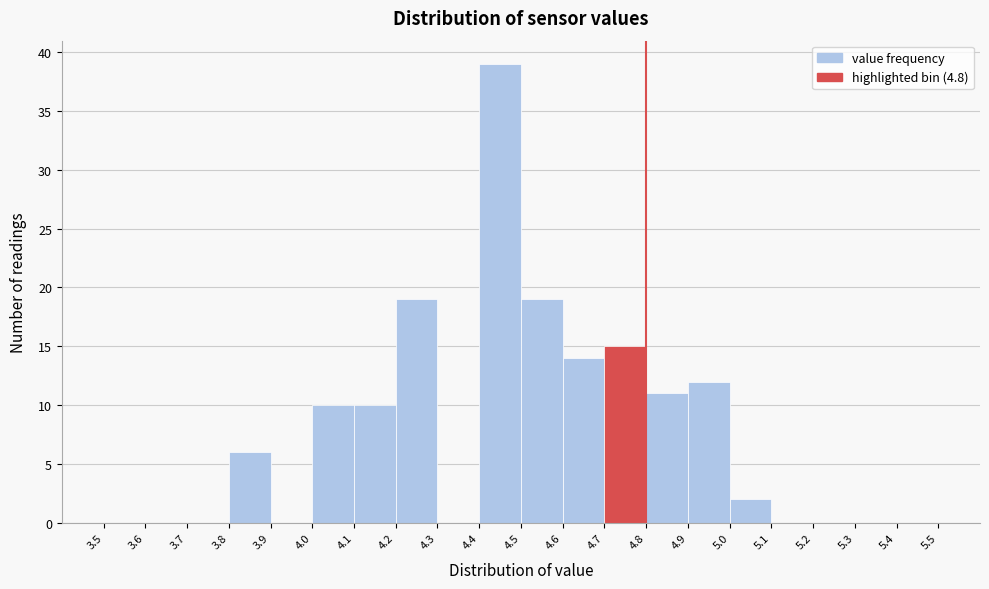

Over which range of the x-axis is the bar tallest?

4.4 to 4.5